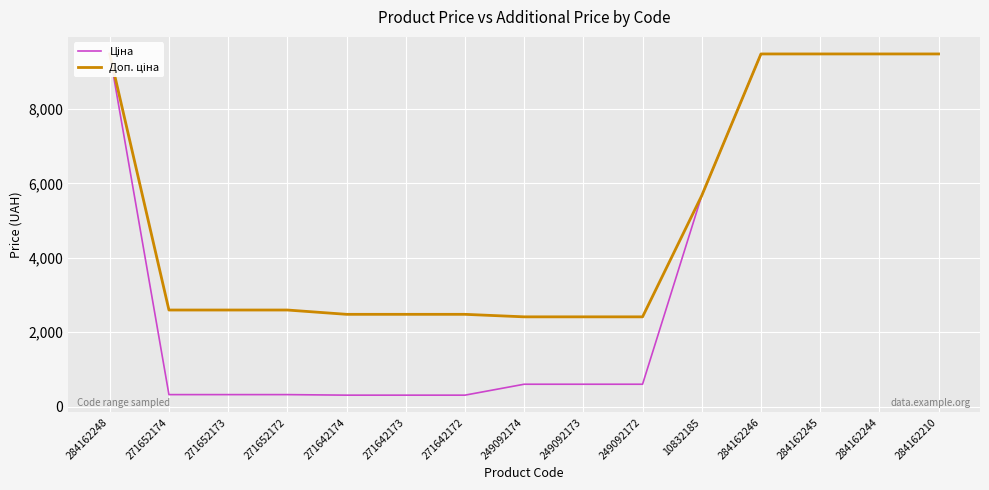

Which label corresponds to the largest value in the chart?

284162248